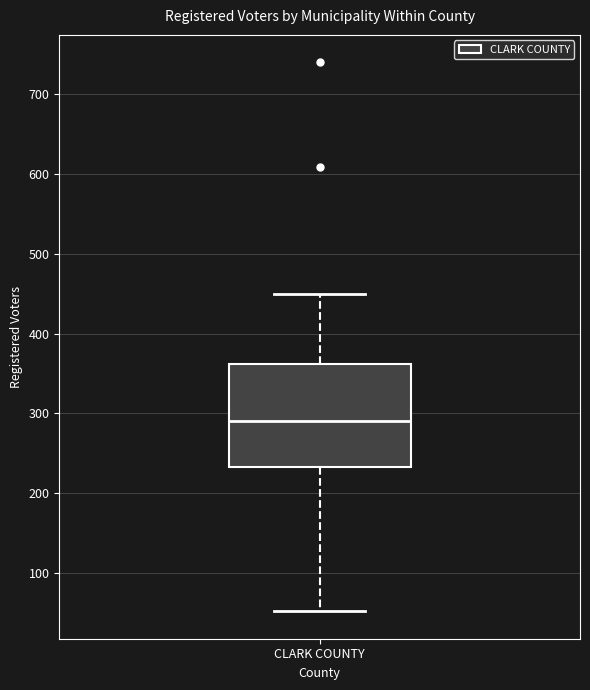

Where does the median line of the box for CLARK COUNTY sit on the y-axis? The values are not printed on the chart, so give them approximately, as read against the axis.

290